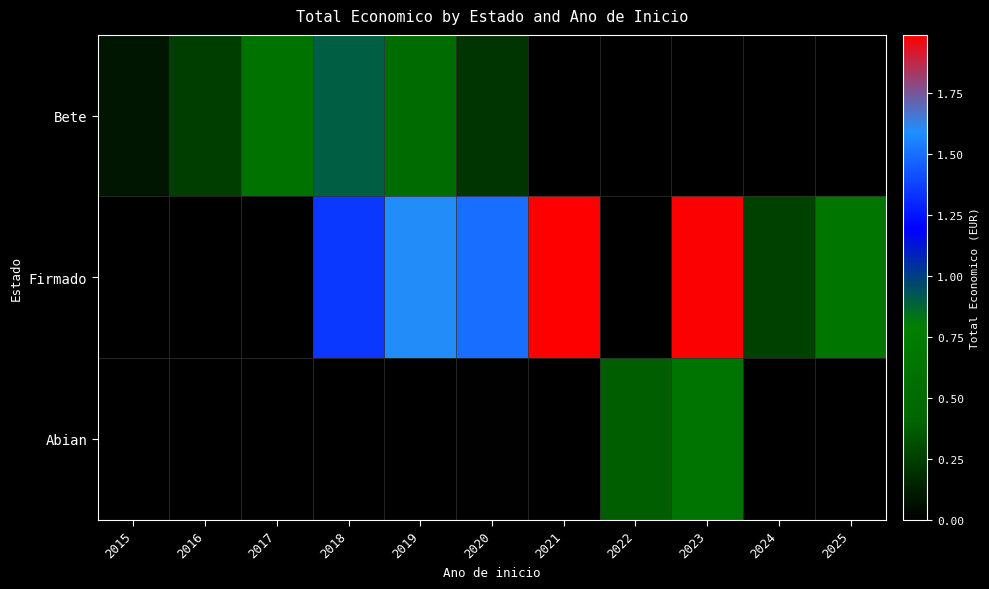

At which category does the chart reach its minimum across all series?

2022